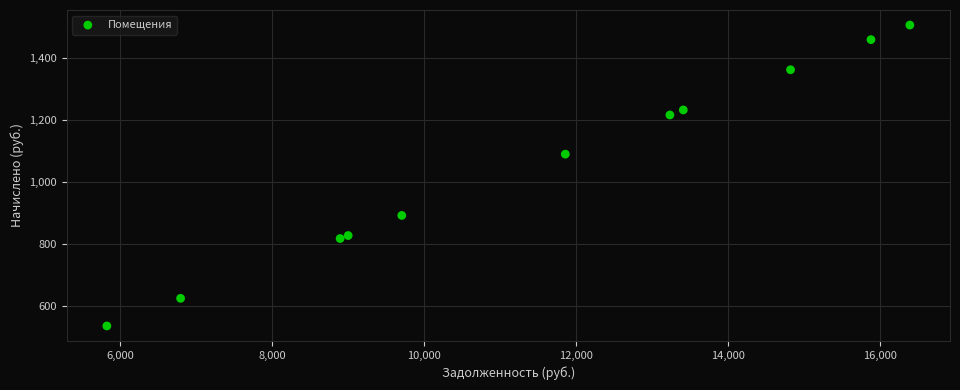

What Y value in the scatter plot is closest to 1019?

1088.6